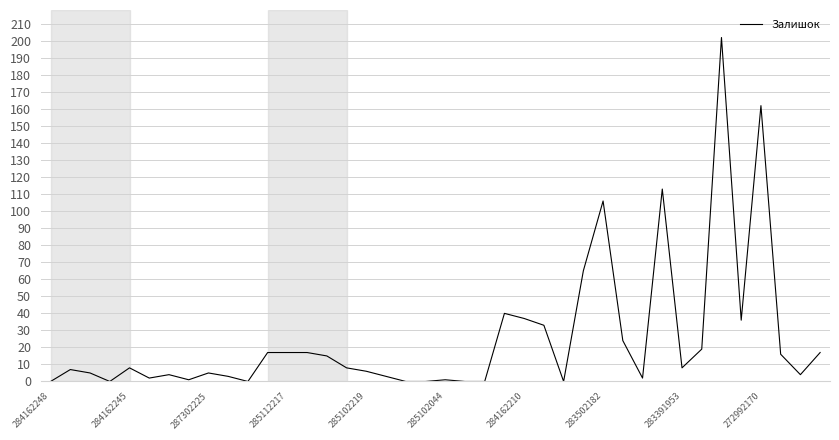

What is the difference between the maximum and minimum values?

202